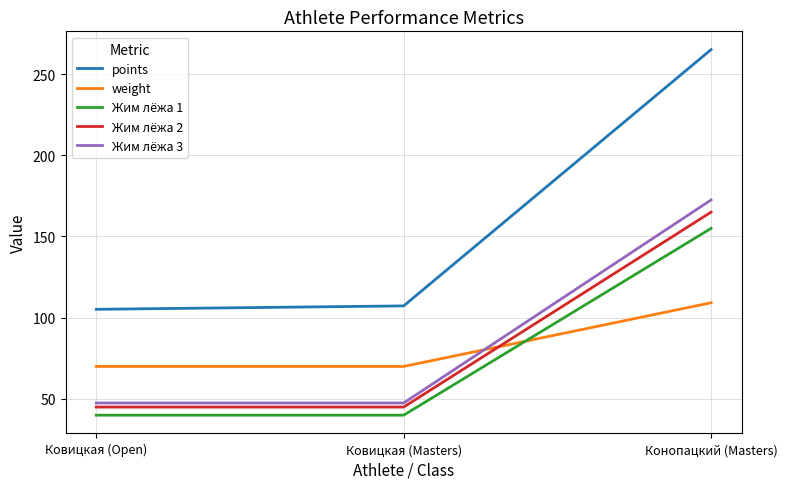

Is the value of Жим лёжа 3 at Конопацкий (Masters) greater than the value of weight at Ковицкая (Open)?

Yes